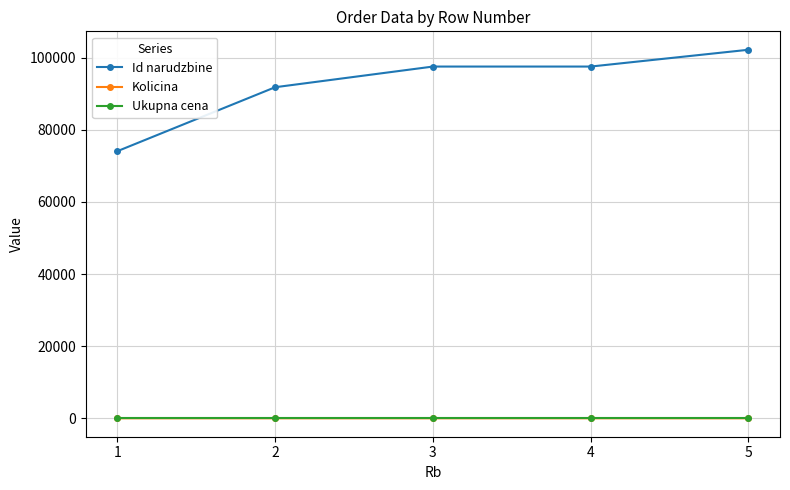

True or false: Ukupna cena and Id narudzbine cross at least once.

False